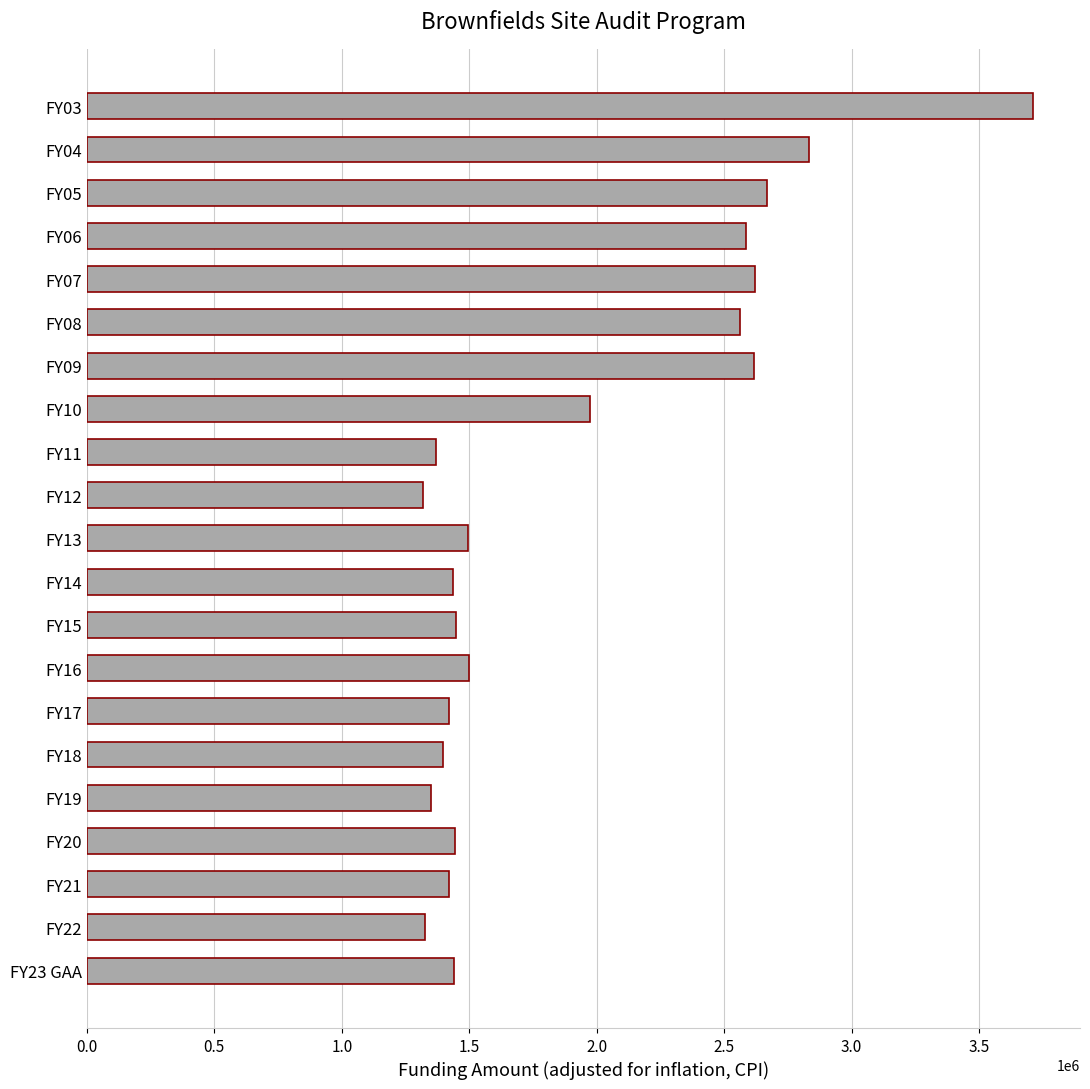

What is the smallest value displayed?

1316837